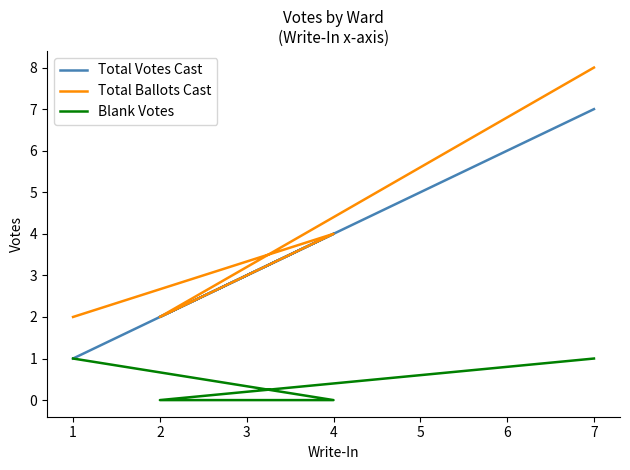

In Total Votes Cast, how many points are lower than both neighbors (excluding endpoints)?

1